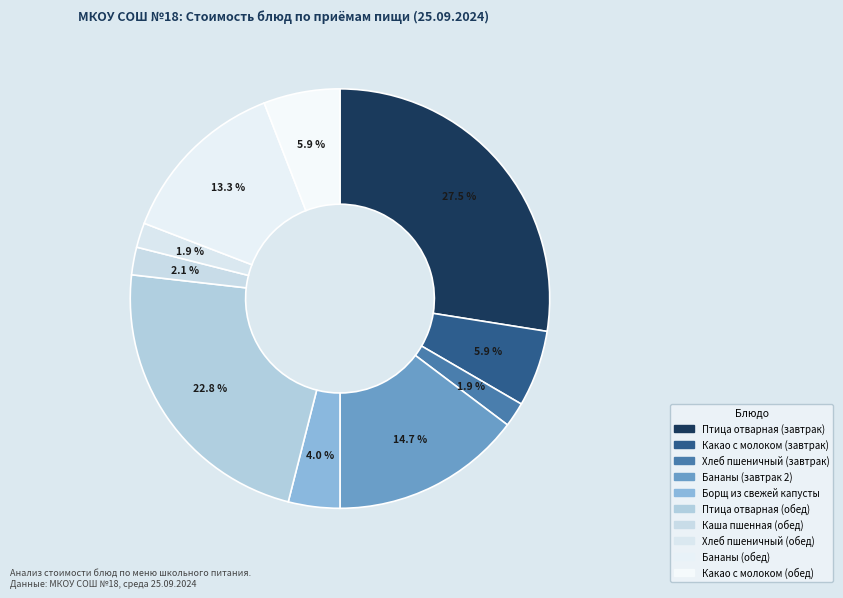

True or false: Бананы (завтрак 2) accounts for 5% of the total.

False